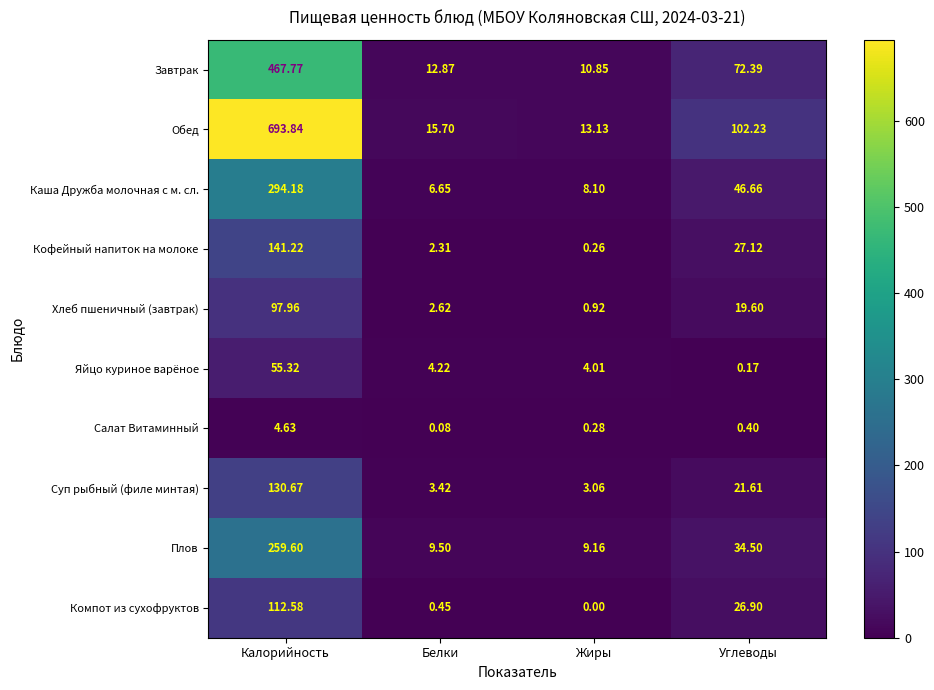

How many series are shown in this chart?

10